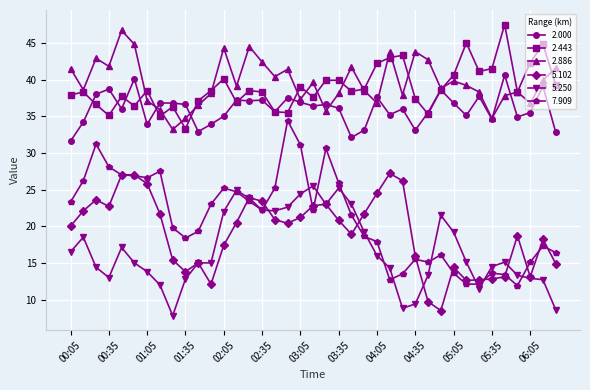

True or false: 7.909 and 2.443 intersect in this chart.

False